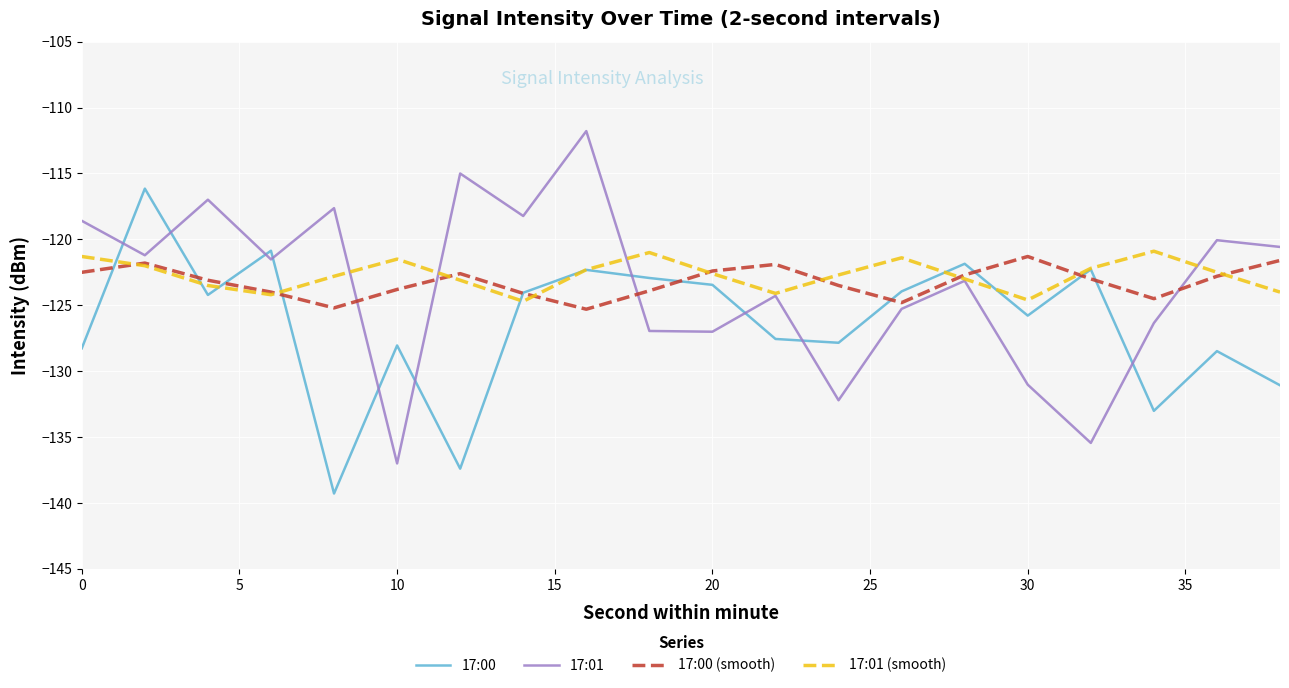

True or false: 17:01 and 17:00 cross at least once.

True